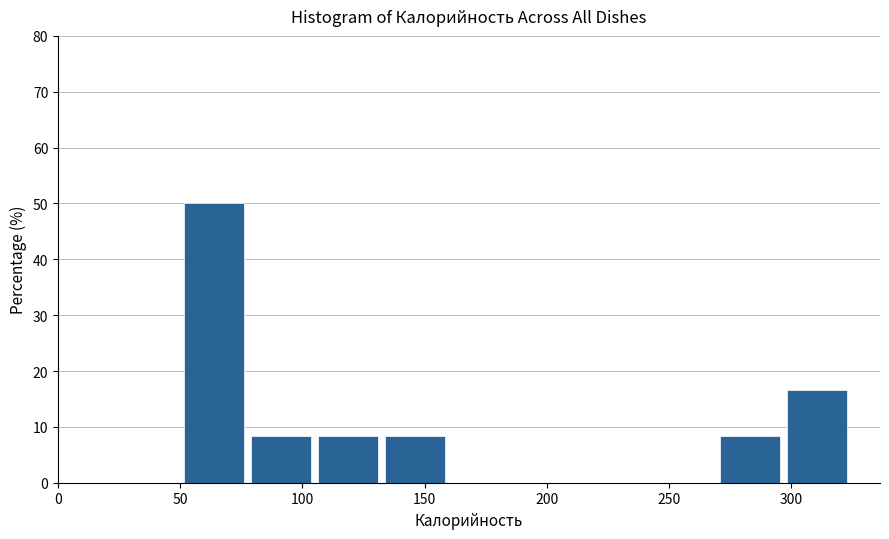

How tall is the bar that spans 300 to 325 on the x-axis? Neither the bar edges nor the heights are printed on the chart, so give them approximately, as read against the axes.

17